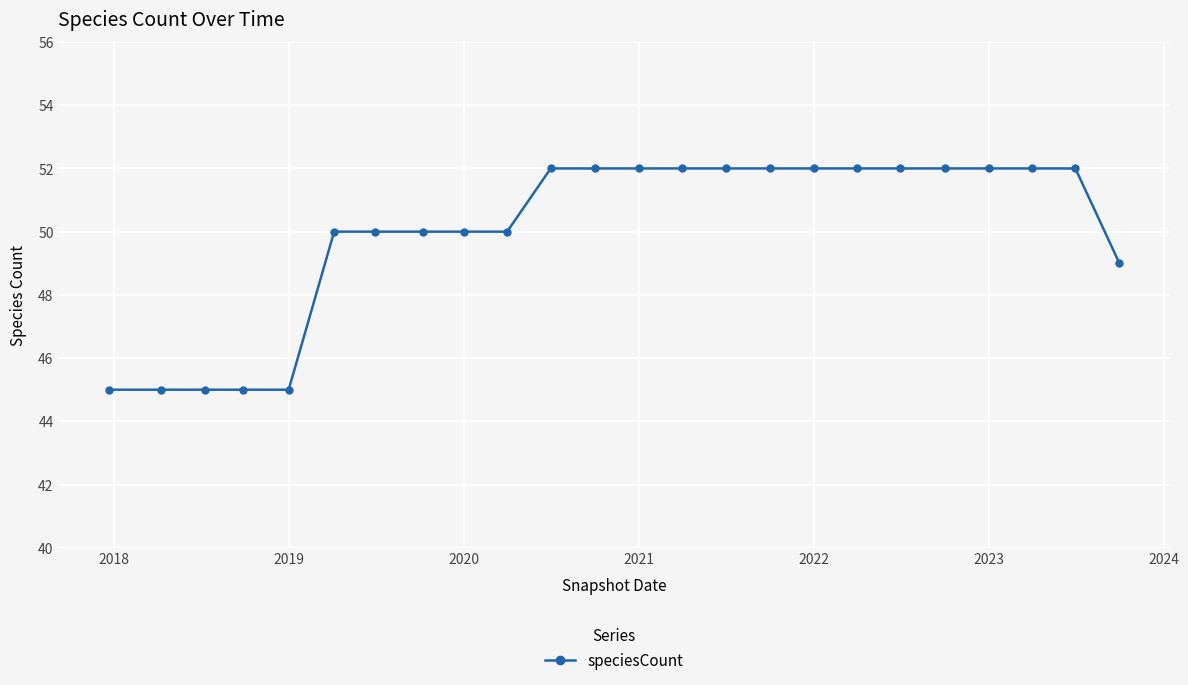

Reading left to right, transcribe all the data shown in this chart.

45	45	45	45	45	50	50	50	50	50	52	52	52	52	52	52	52	52	52	52	52	52	52	49